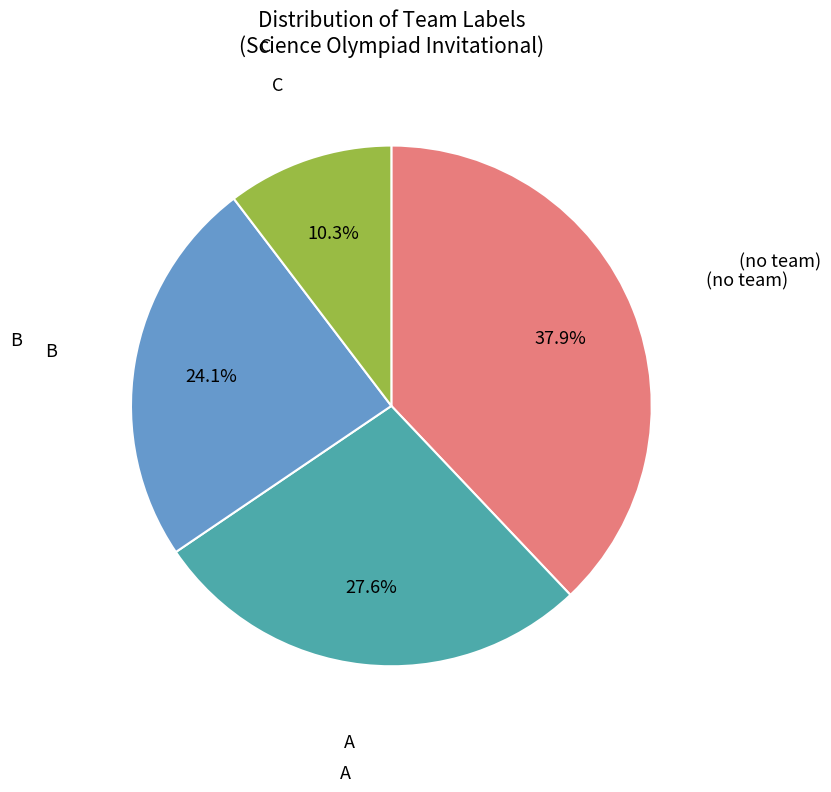

Is there any slice that represents more than half of the pie?

No